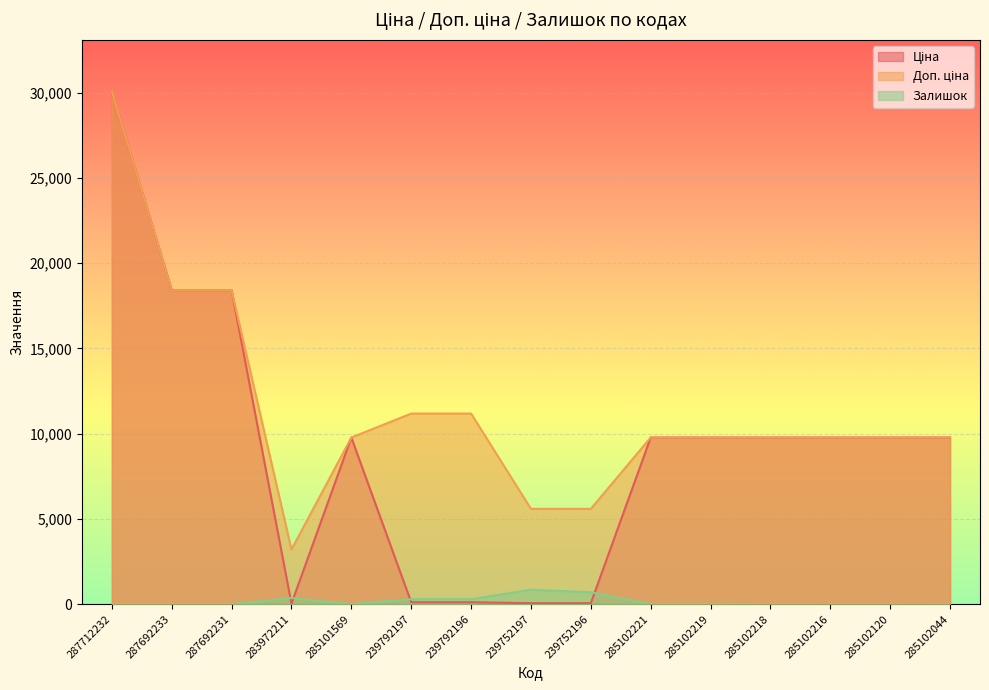

True or false: Доп. ціна and Ціна intersect in this chart.

False